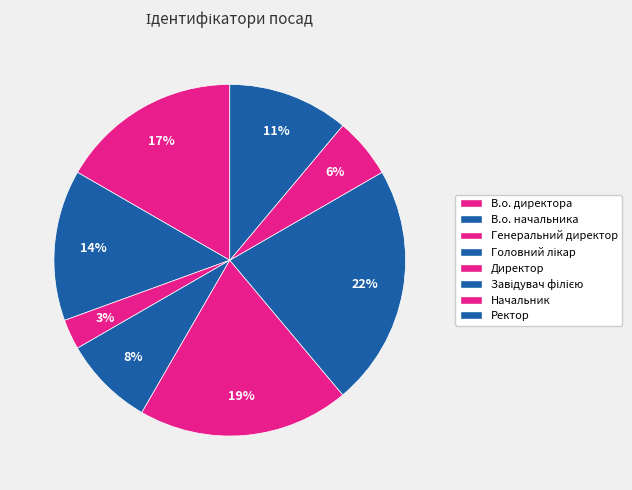

Rank the categories by value from lowest to highest.

Генеральний директор, Начальник, Головний лікар, Ректор, В.о. начальника, В.о. директора, Директор, Завідувач філією